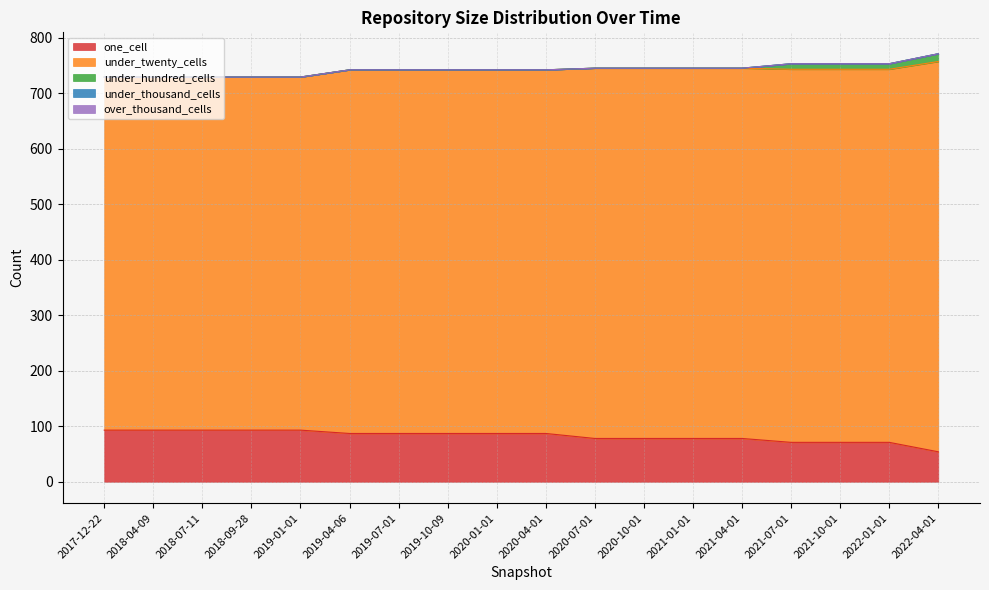

What is the difference between the highest and lowest values at 2022-04-01?

703